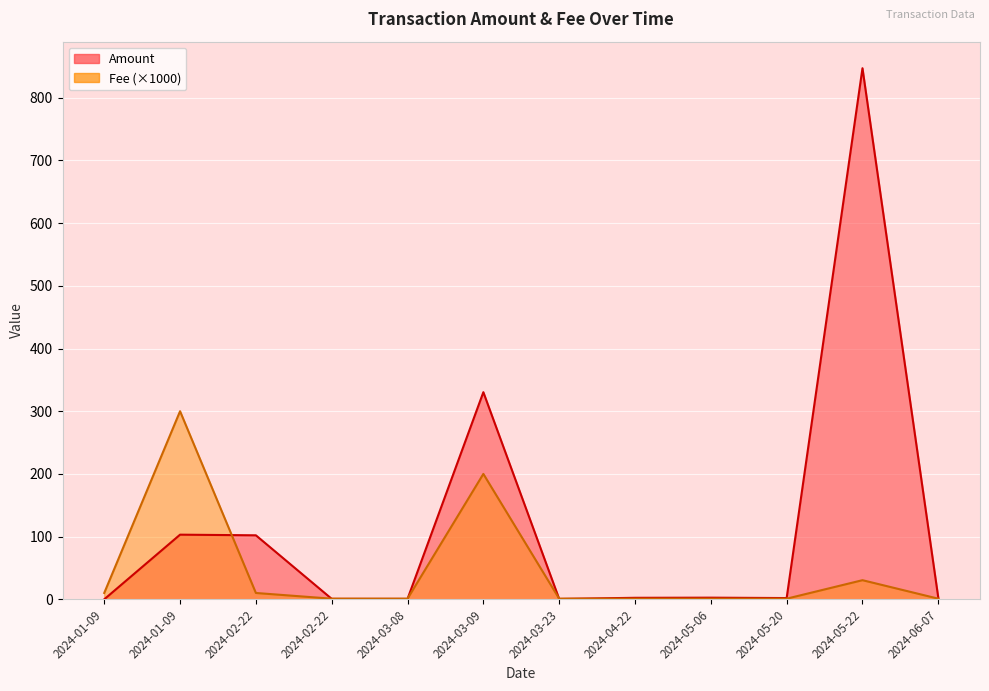

Does the chart display data point markers on the line(s)?

No